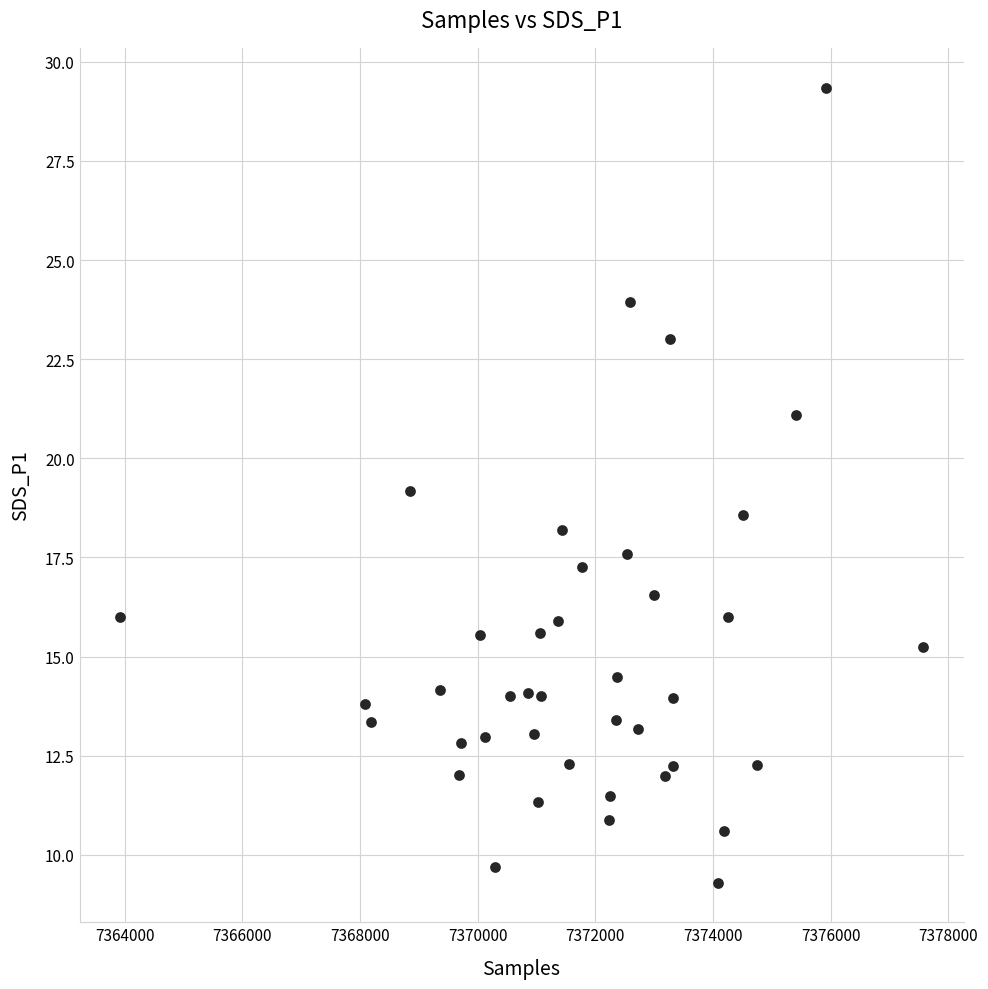

What is the range of X values (max minus min)?

13658.0